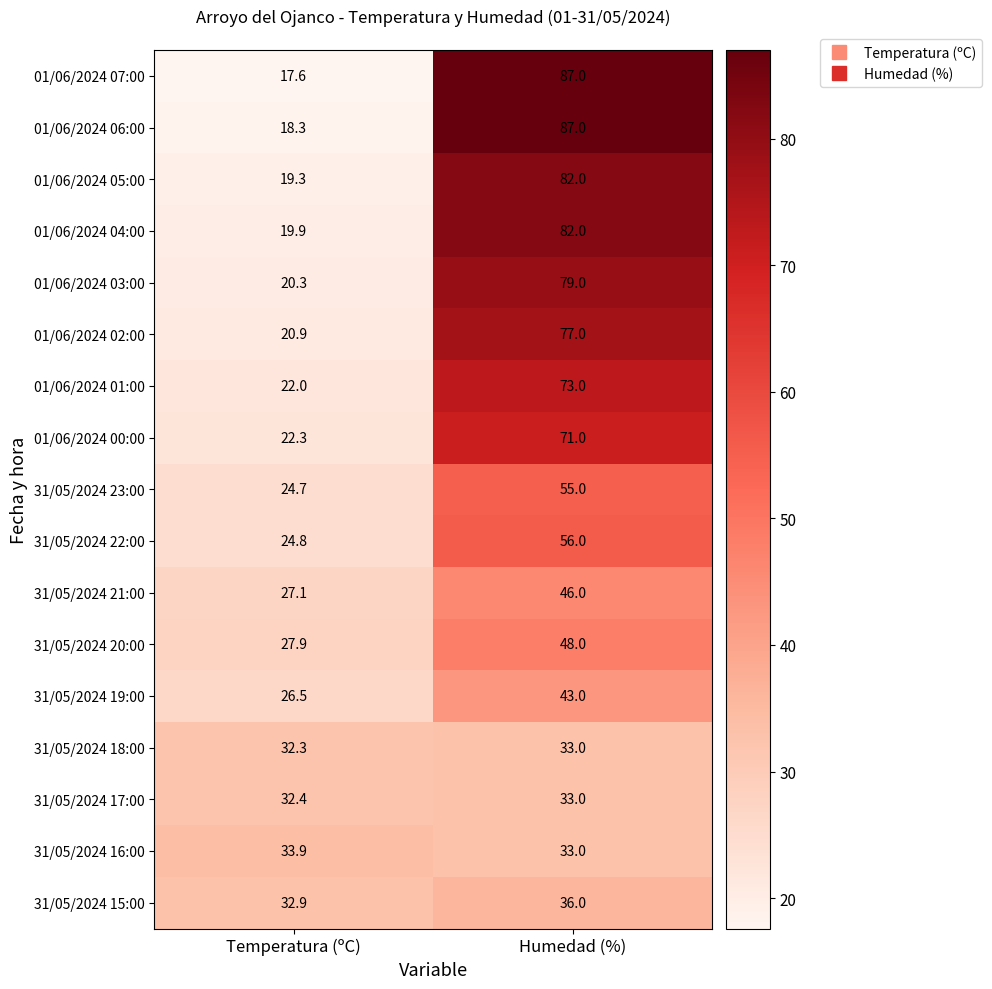

Between Temperatura (ºC) and Humedad (%), which series saw the biggest shift?

01/06/2024 07:00